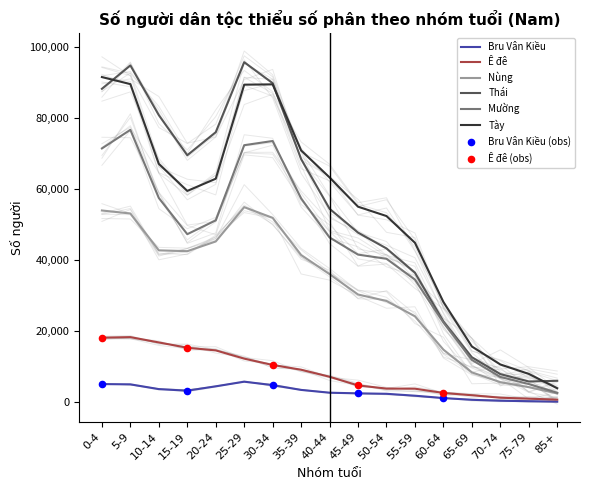

Which series contains the highest Y value?

Thái